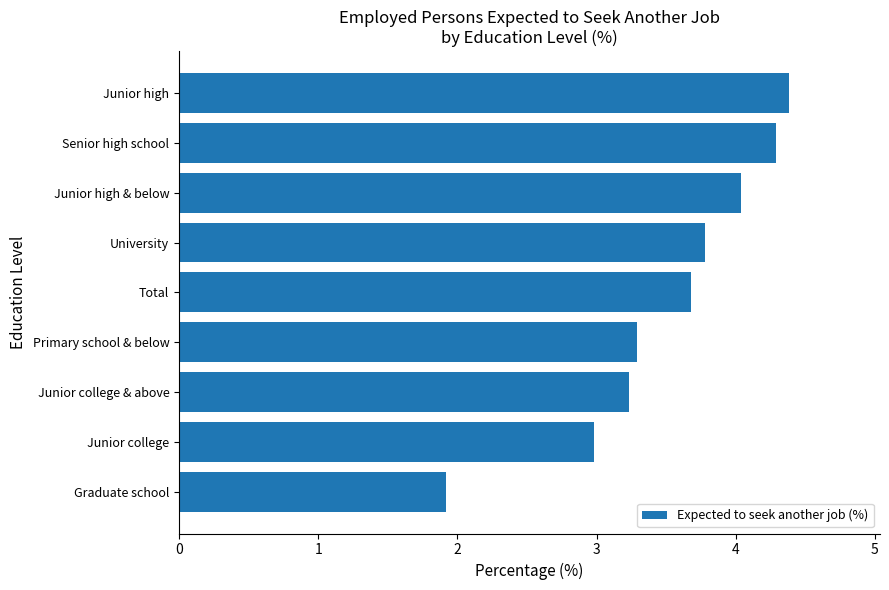

What is the average value?

3.5